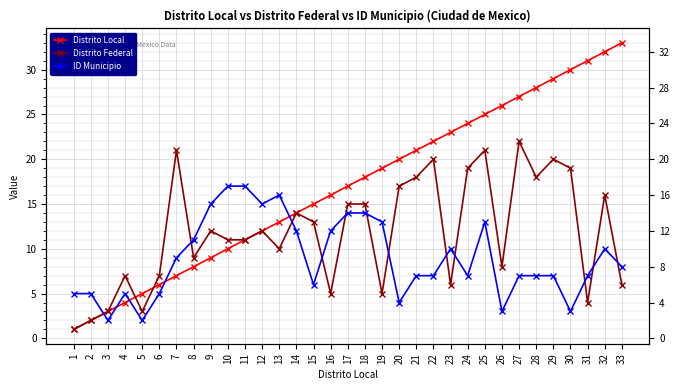

Which series changed the most between 13 and 30?

Distrito Local